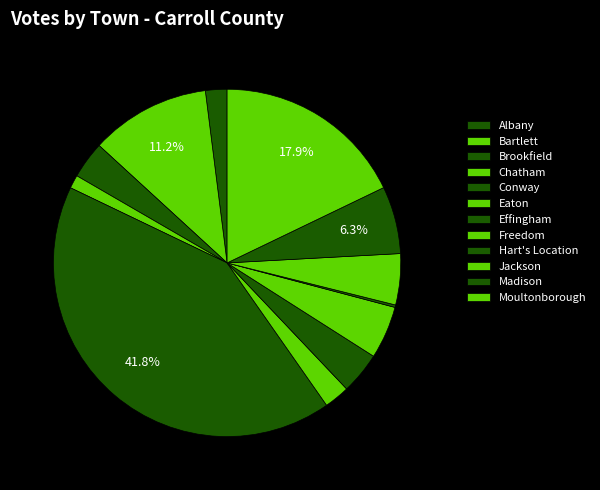

Does Eaton represent more than half of the total?

No